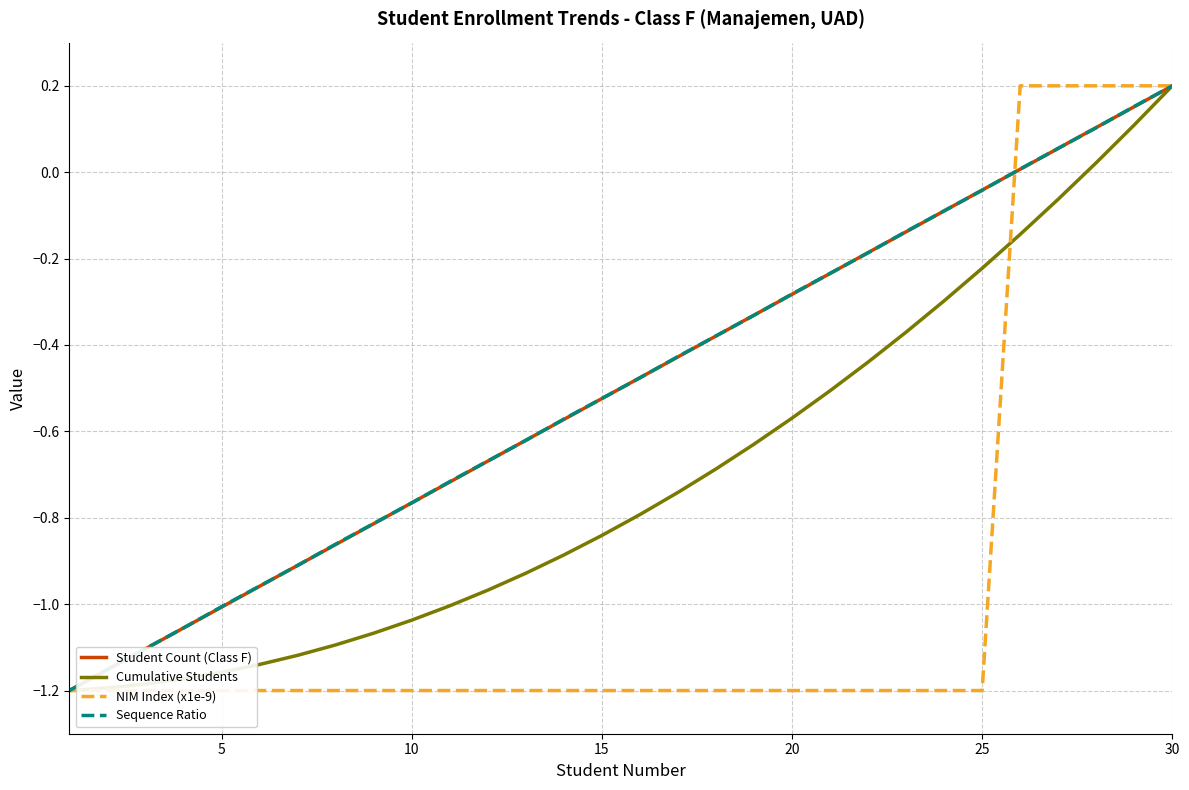

After their last crossing, which series has the higher values: NIM Index (x1e-9) or Cumulative Students?

NIM Index (x1e-9)